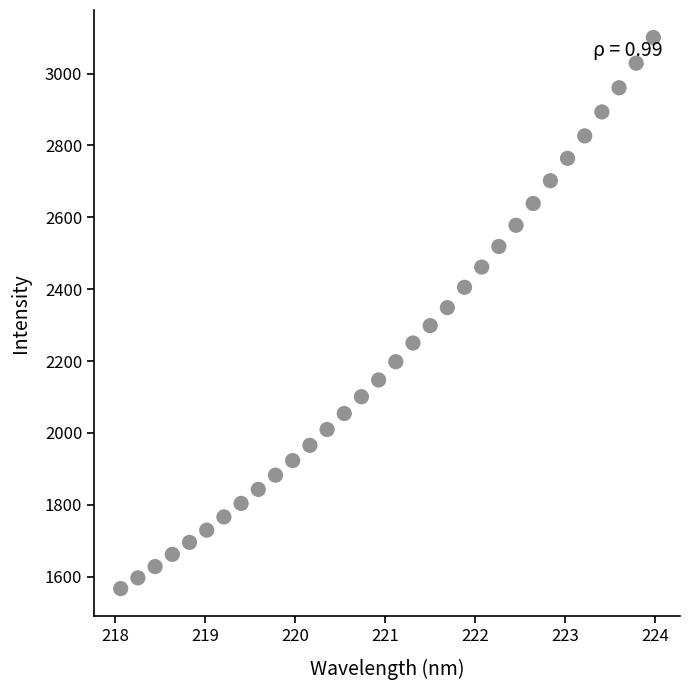

What is the range of X values (max minus min)?

5.9